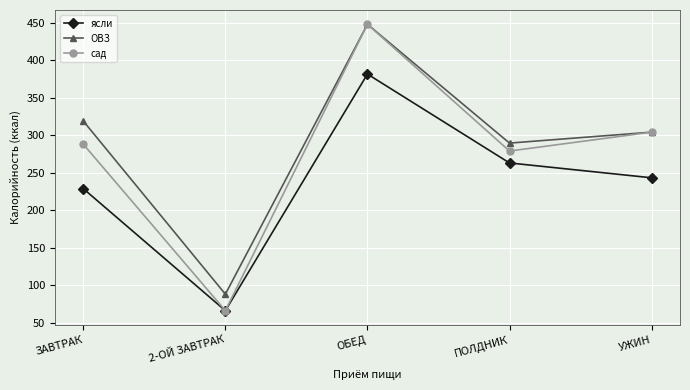

What is the total value across all series at ОБЕД?

1277.9